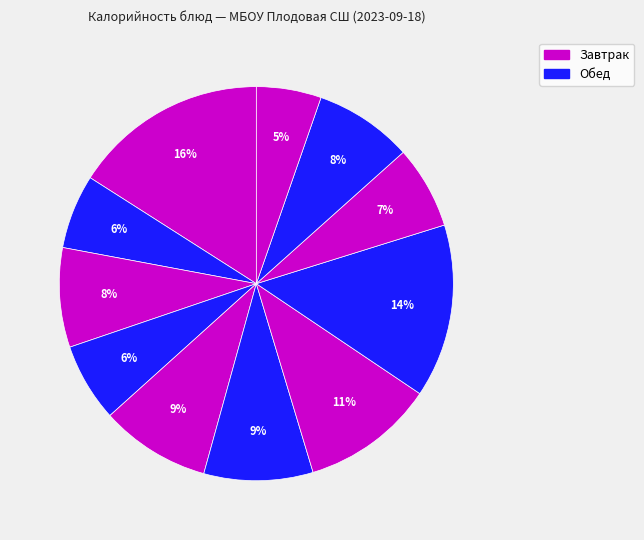

To the nearest percent, what is the average slice percentage?

9%